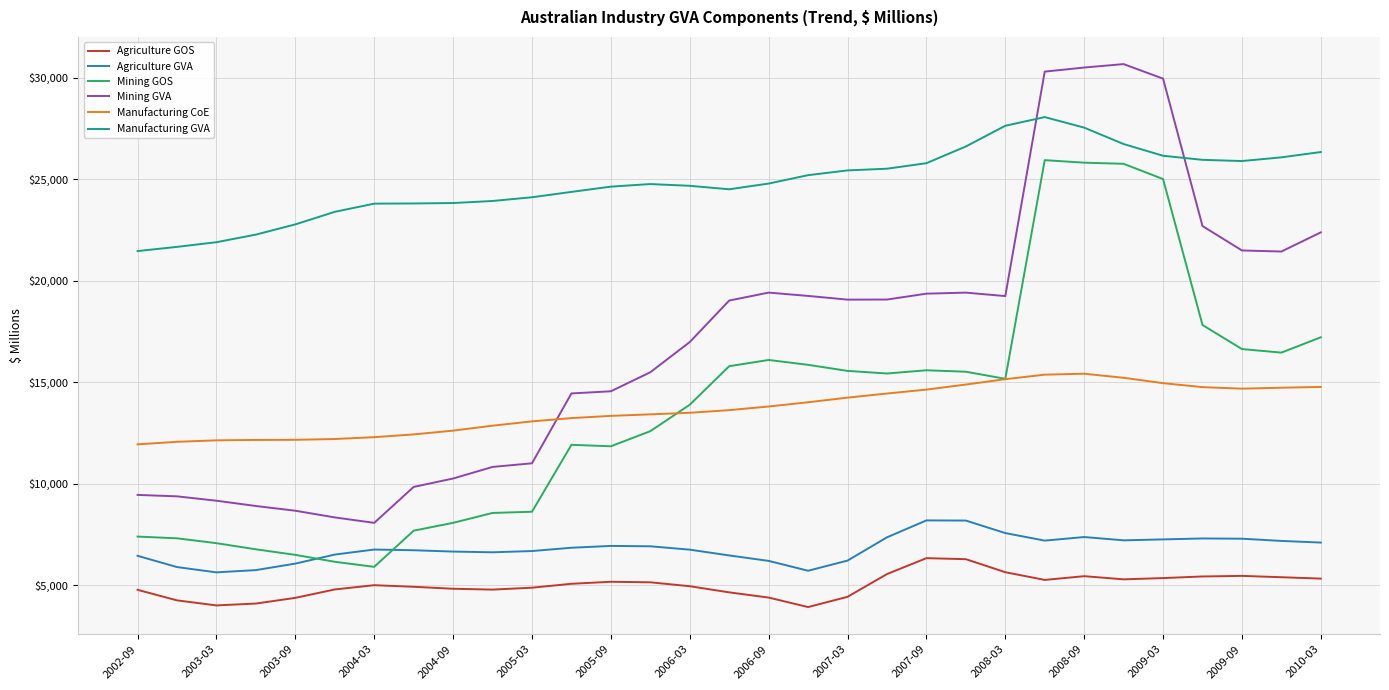

Which series has the largest total across all categories?

Manufacturing GVA